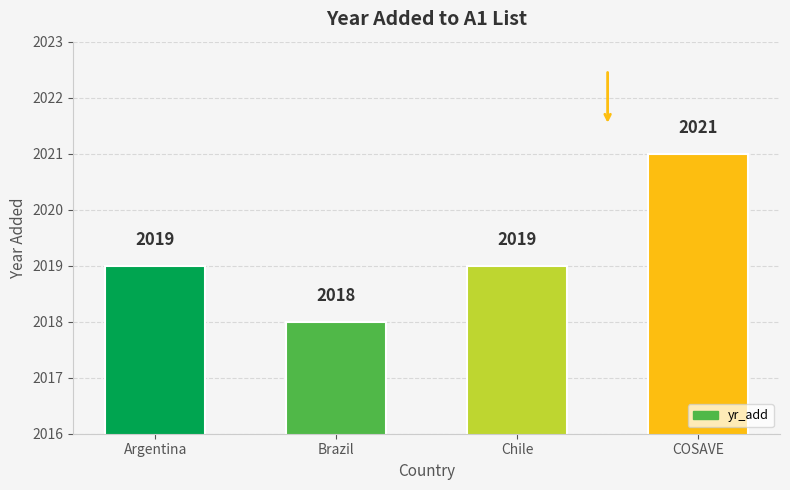

How many values are below 2019?

1